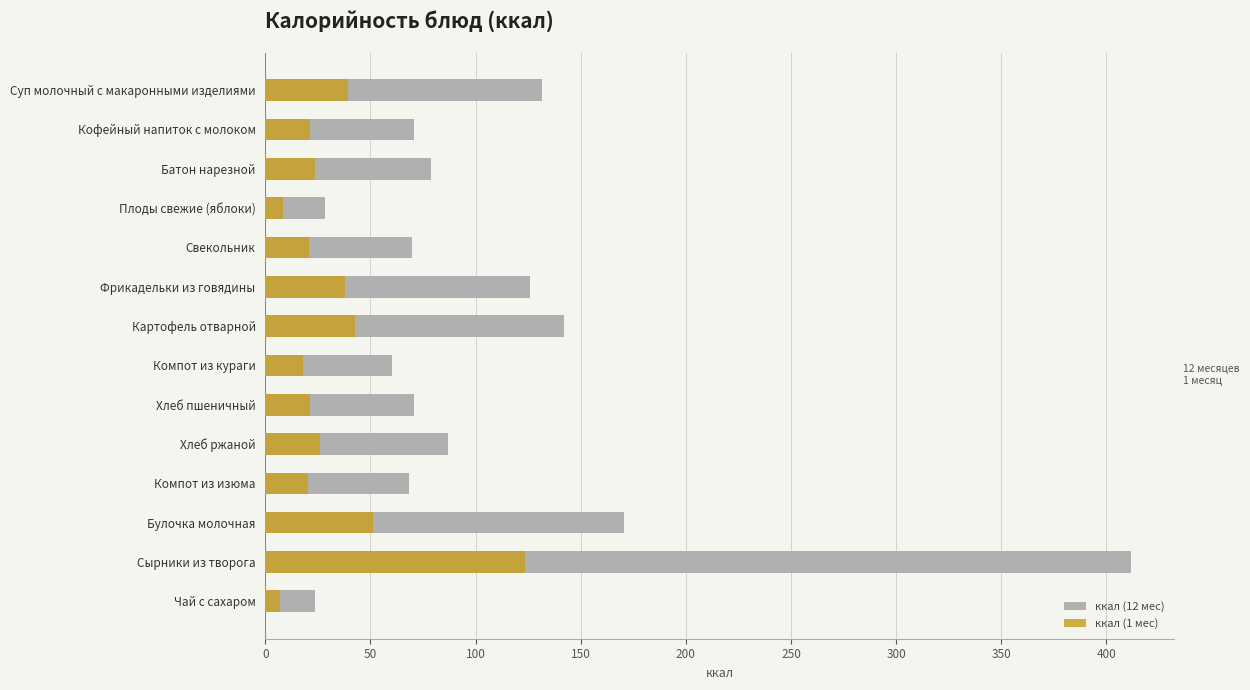

How many bars are there in total?

28